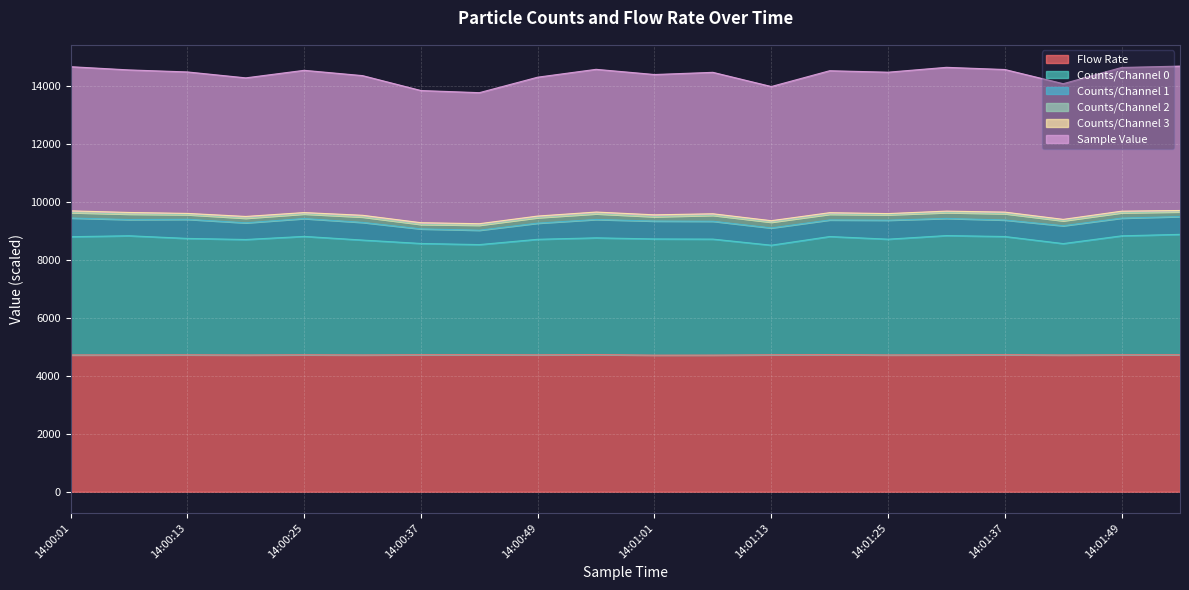

Where does the Counts/Channel 0 series first go above 8736?

14:00:01